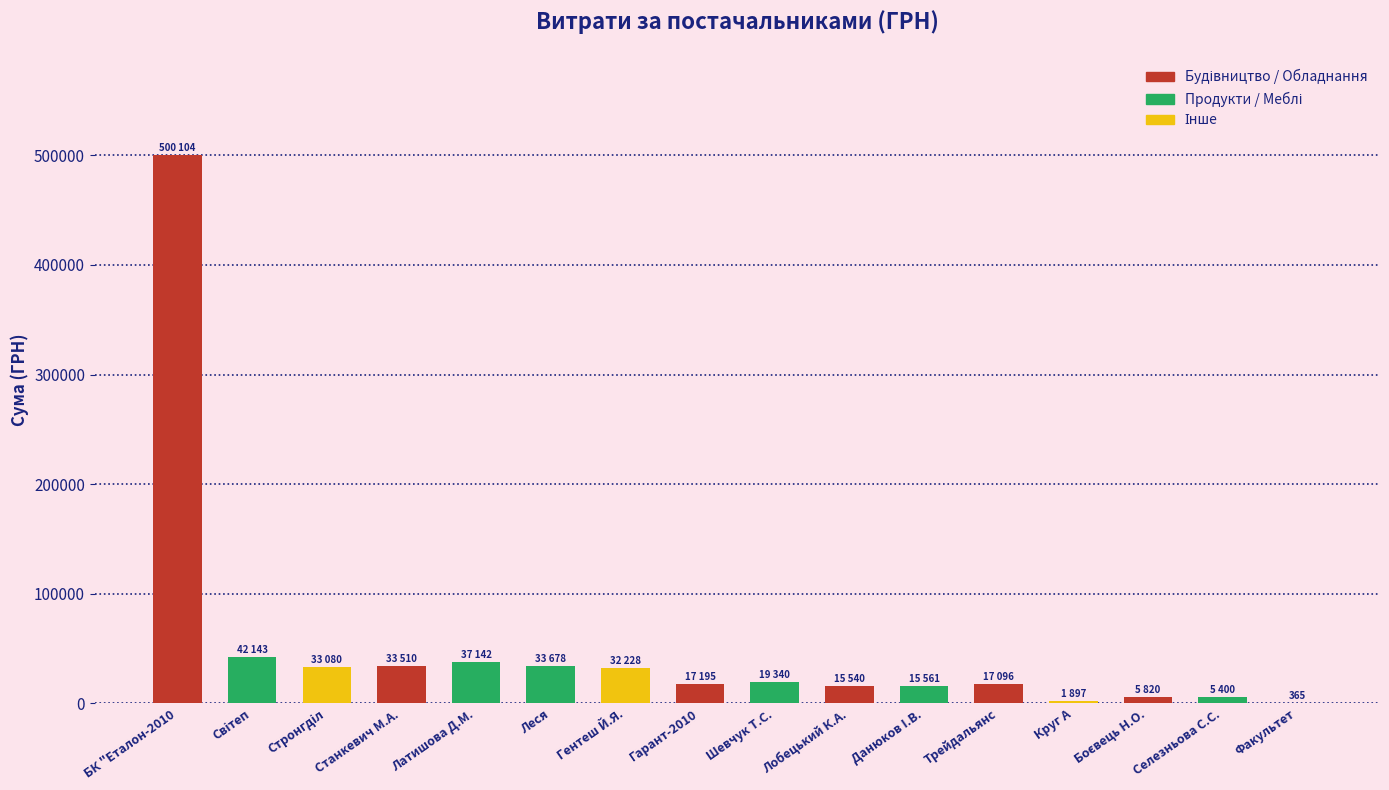

The value at Латишова Д.М. is 19216.6. True or false?

False